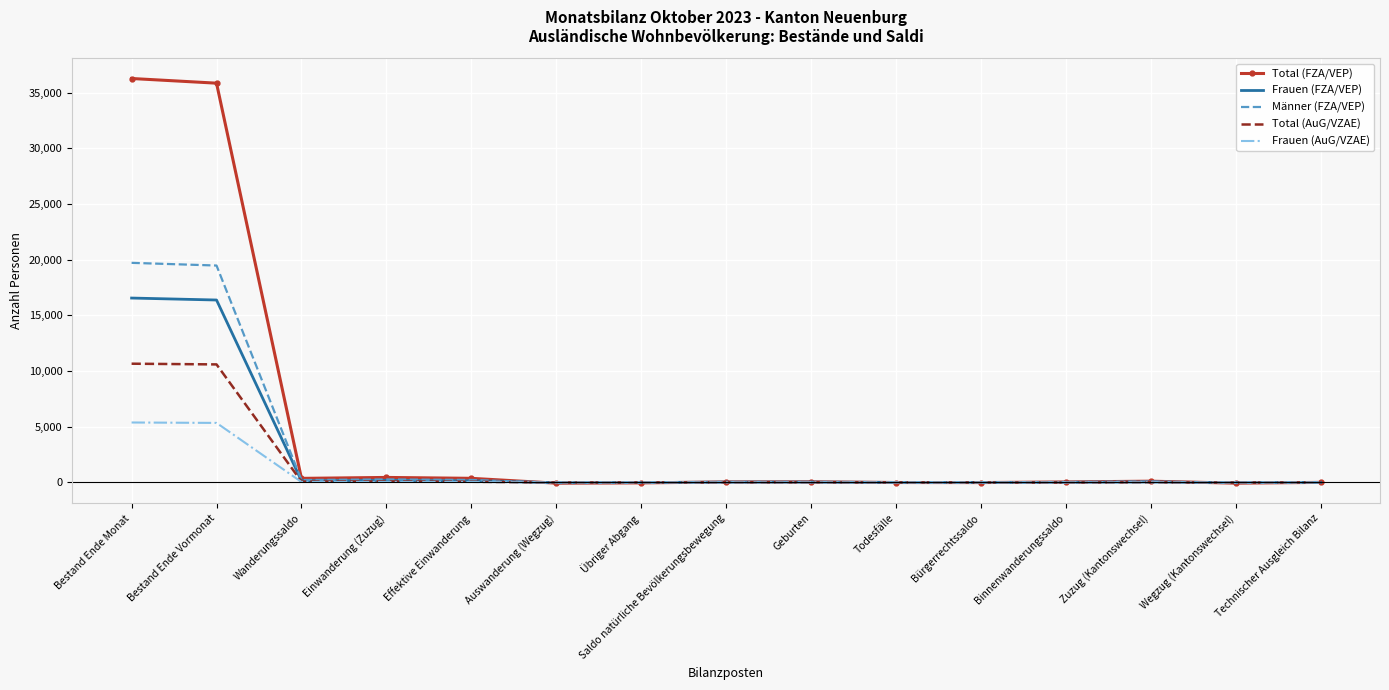

Which series has the largest total across all categories?

Total (FZA/VEP)